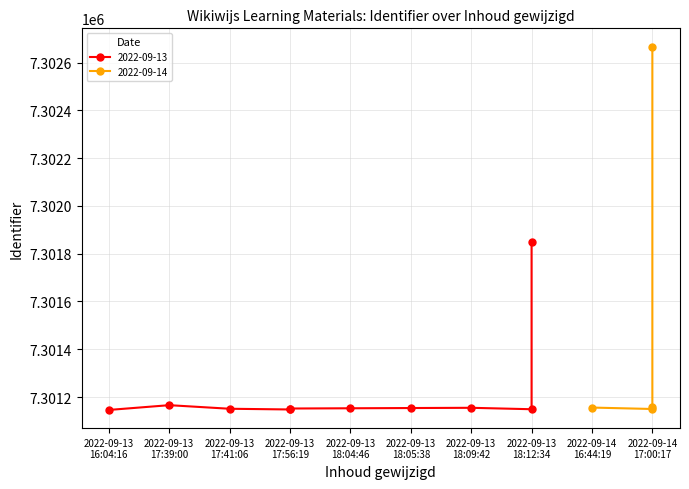

What is the change in value from 2022-09-13 17:56:19 to 2022-09-13 18:12:34?

+1